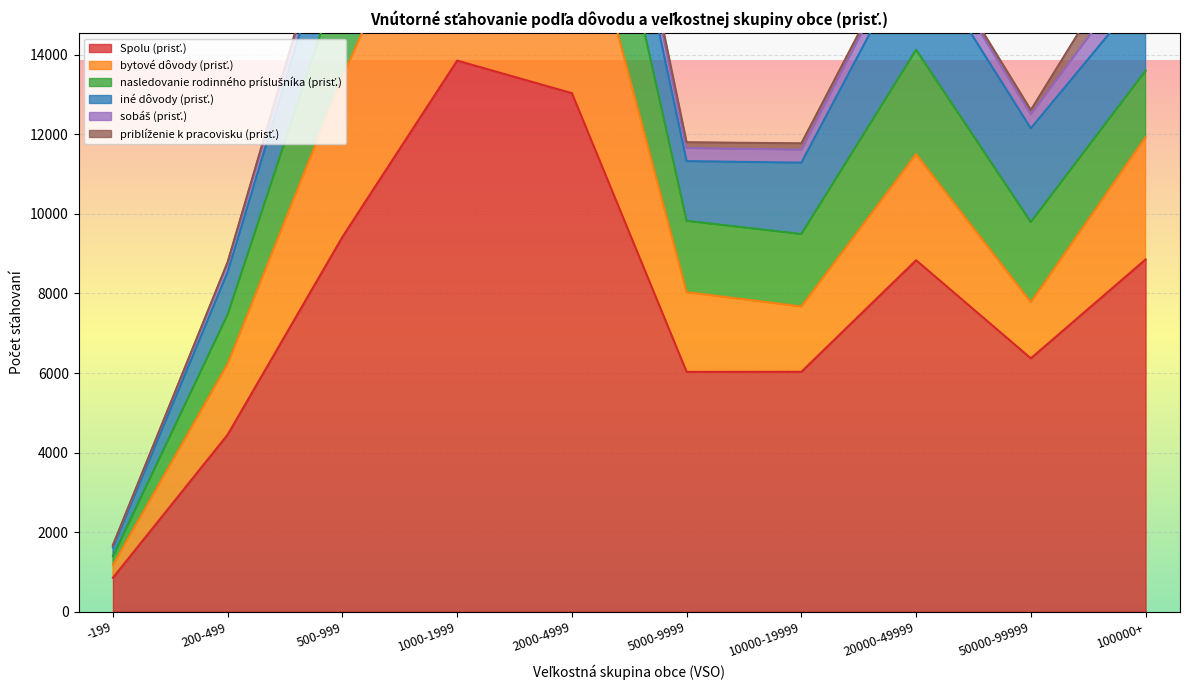

Rank the series at 100000+ from highest to lowest value.

Spolu (prisť.), bytové dôvody (prisť.), iné dôvody (prisť.), nasledovanie rodinného príslušníka (prisť.), priblíženie k pracovisku (prisť.), sobáš (prisť.)